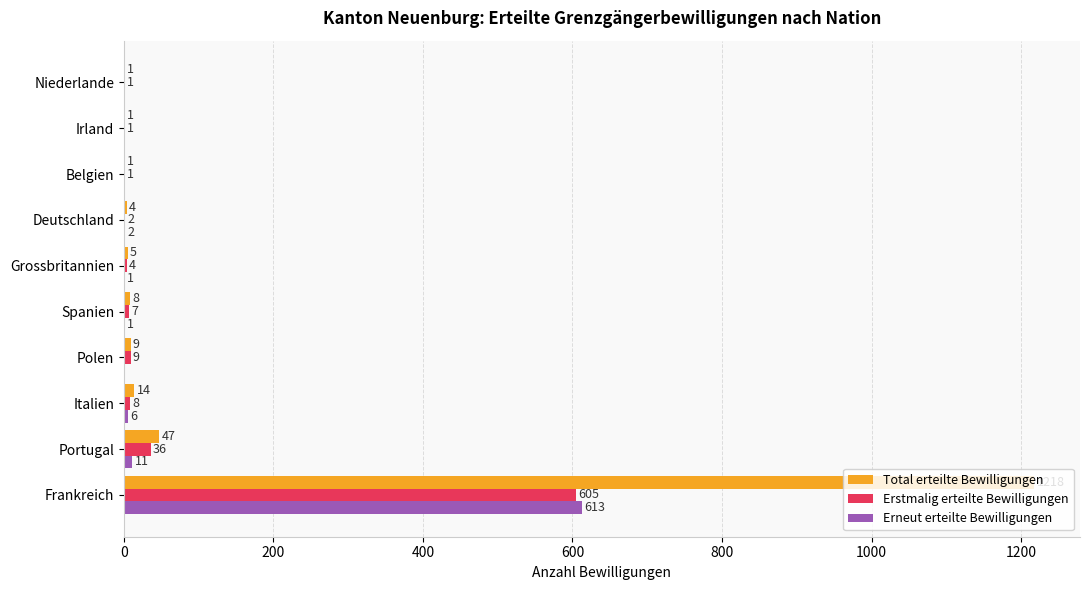

What is the sum of the Total erteilte Bewilligungen values at Spanien and Deutschland?

12